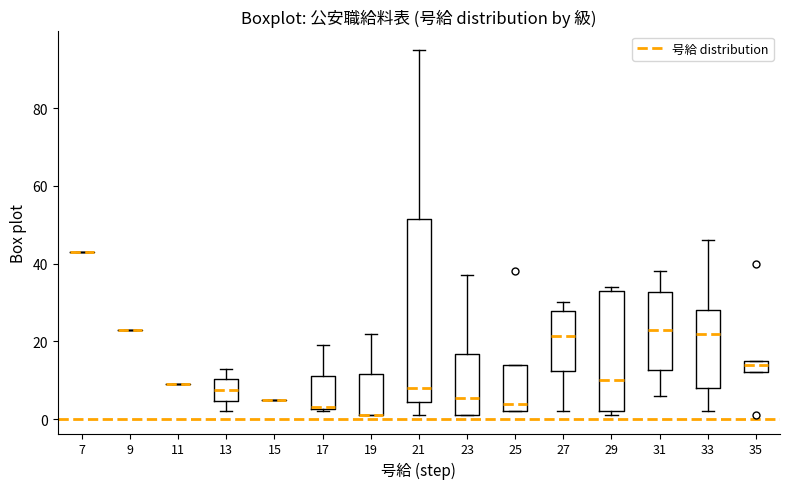

Reading left to right, read every box against the y-axis: the position of its median line, the range the box covers, and the ends of its whiskers. The values are not printed on the chart, so give them approximately, as read against the axis.

7: box collapsed to a line at 44, whiskers 44 to 44
9: box collapsed to a line at 24, whiskers 24 to 24
11: box collapsed to a line at 10, whiskers 10 to 10
13: median 8, box 4 to 10, whiskers 2 to 14
15: box collapsed to a line at 6, whiskers 6 to 6
17: median 4, box 2 to 12, whiskers 2 to 20
19: median 2 (drawn on the box's lower edge), box 2 to 12, whiskers 2 to 22
21: median 8, box 4 to 52, whiskers 2 to 96
23: median 6, box 2 to 16, whiskers 2 to 38
25: median 4, box 2 to 14, whiskers 2 to 14
27: median 22, box 12 to 28, whiskers 2 to 30
29: median 10, box 2 to 34, whiskers 2 (just below the box's lower edge) to 34 (just above the box's upper edge)
31: median 24, box 12 to 32, whiskers 6 to 38
33: median 22, box 8 to 28, whiskers 2 to 46
35: median 14, box 12 to 16, whiskers 12 to 16